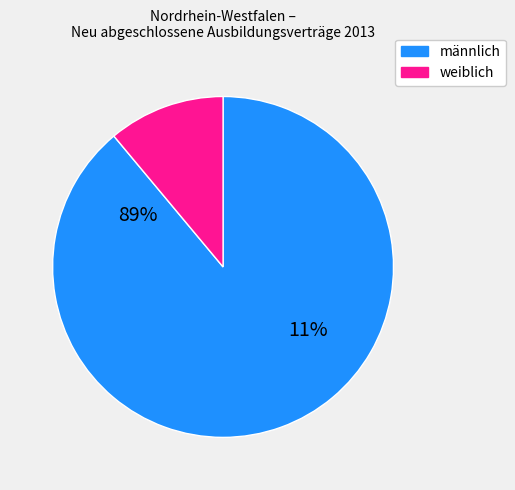

Rank the categories by value from lowest to highest.

weiblich, männlich